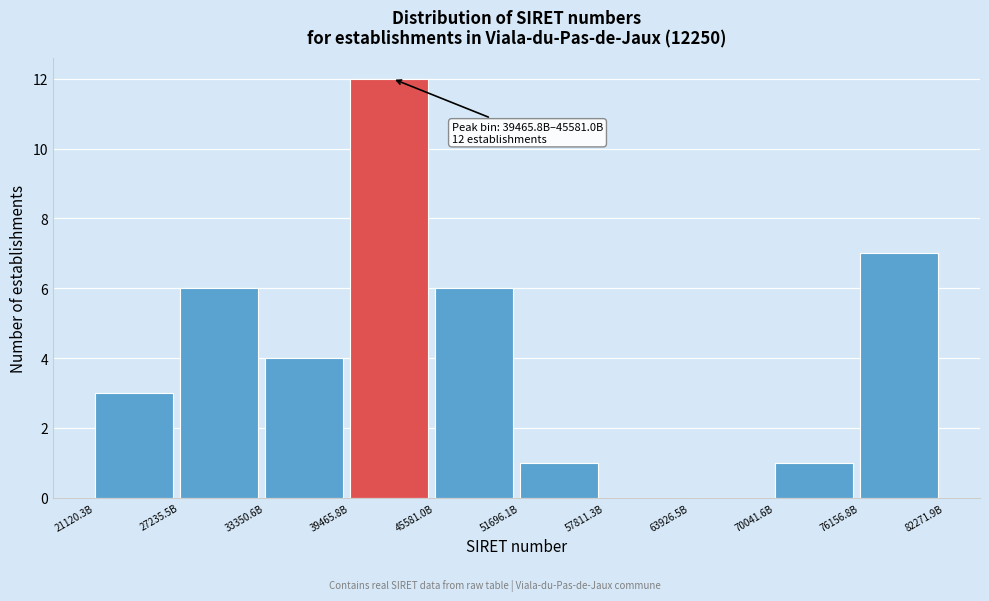

Reading left to right, list all the values displayed in this chart.

21120.3B=3	27235.5B=6	33350.6B=4	39465.8B=12	45581.0B=6	51696.1B=1	57811.3B=0	63926.5B=0	70041.6B=1	76156.8B=7